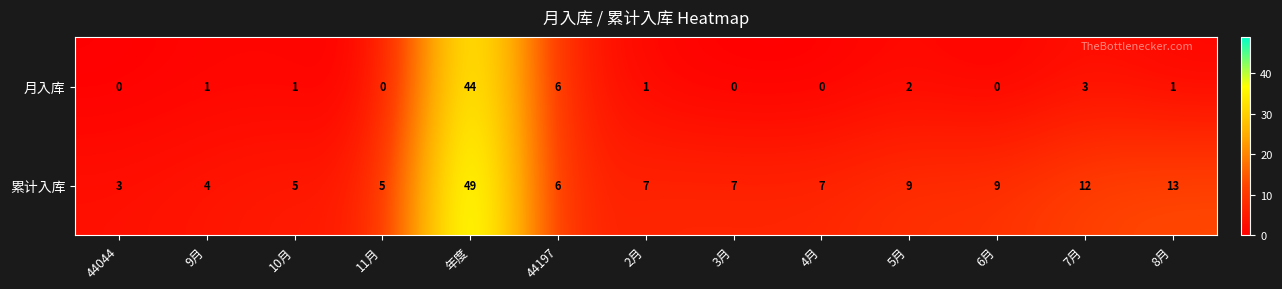

Rank the series by their average value, from lowest to highest.

月入库, 累计入库